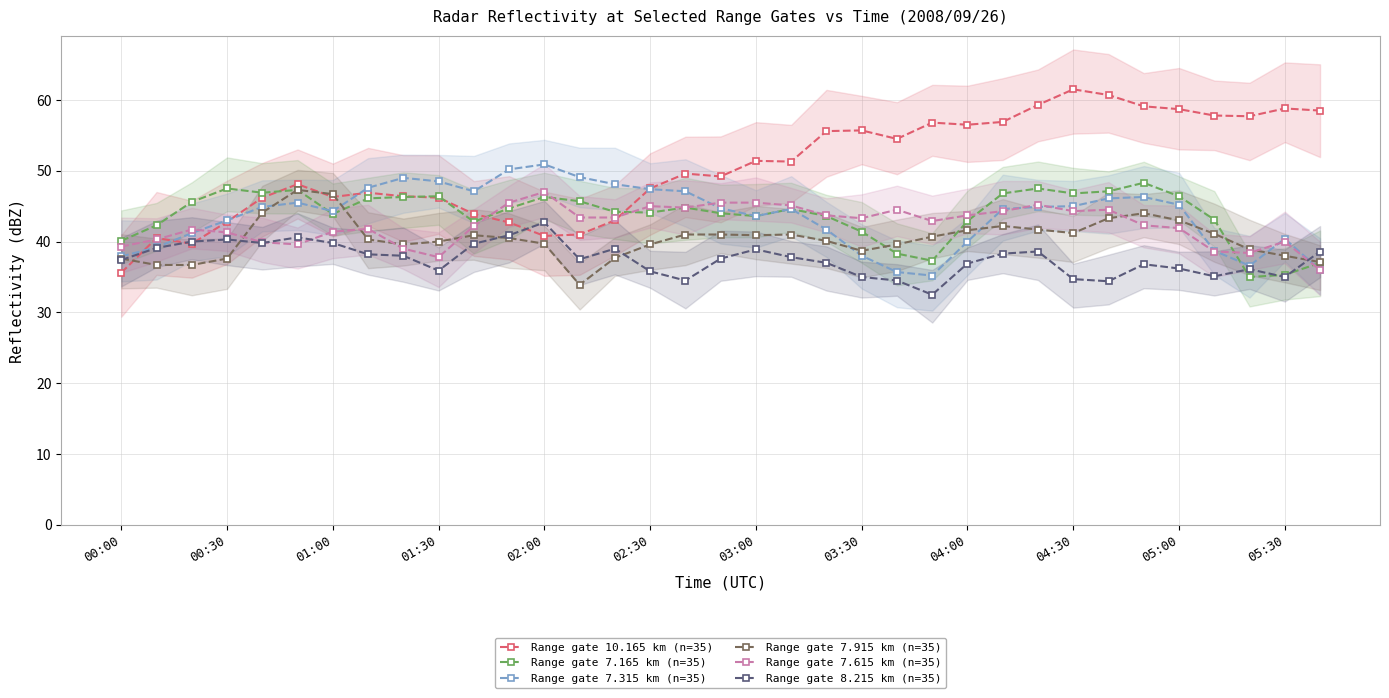

True or false: Range gate 7.615 km (n=35) has more than 0 interior local peaks.

True